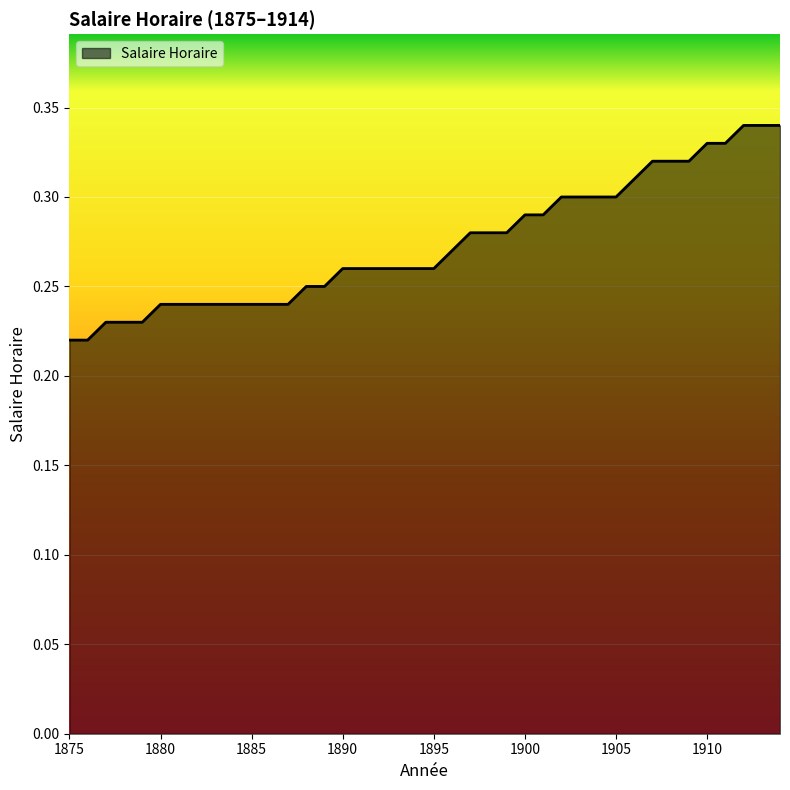

Is this an area chart (filled region under the line)?

Yes